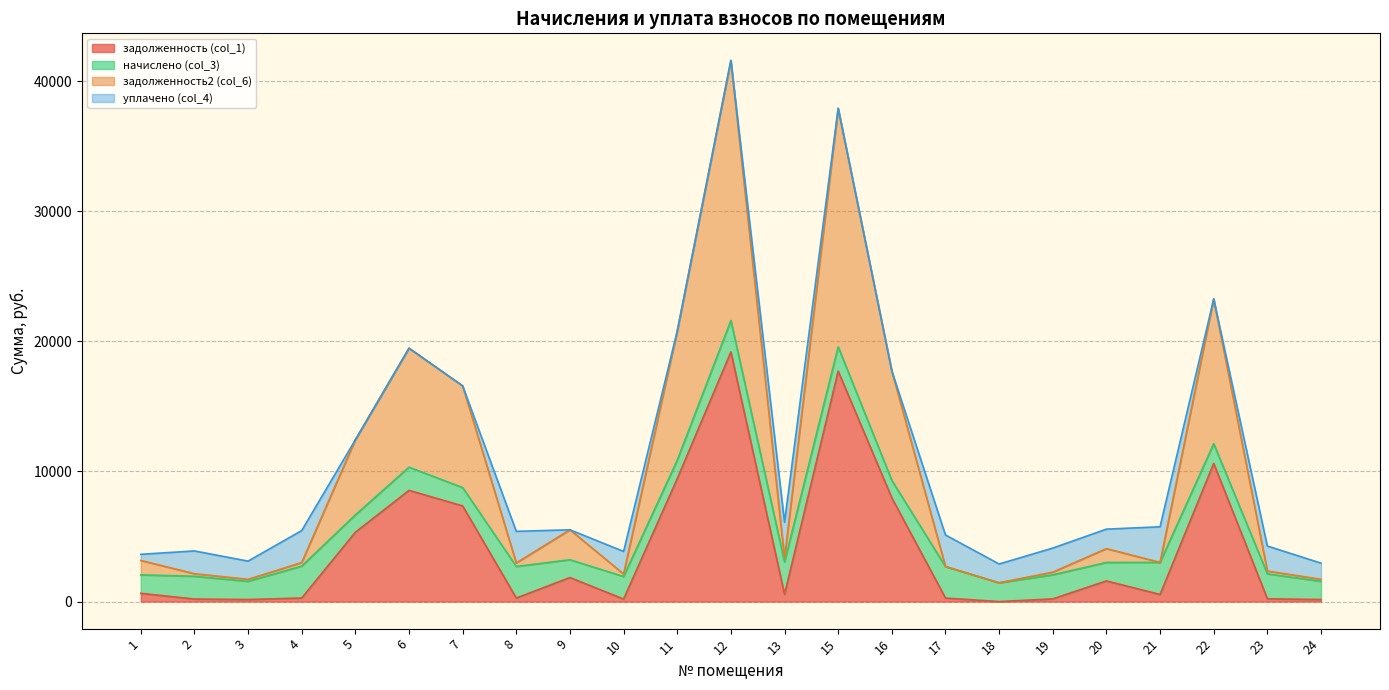

What is the greatest value displayed?

41585.6